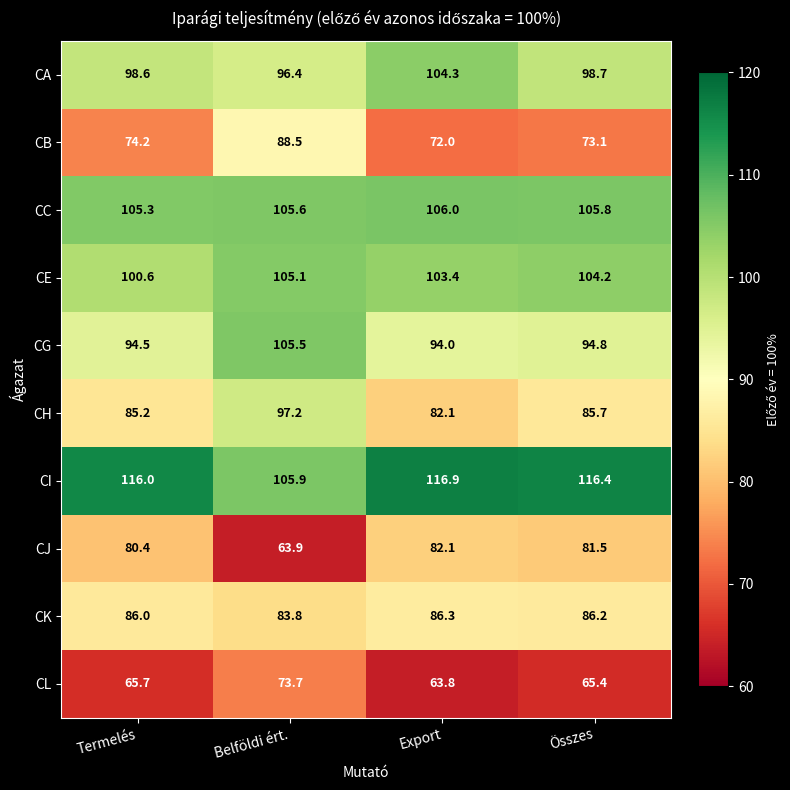

How many distinct data groups are displayed?

10